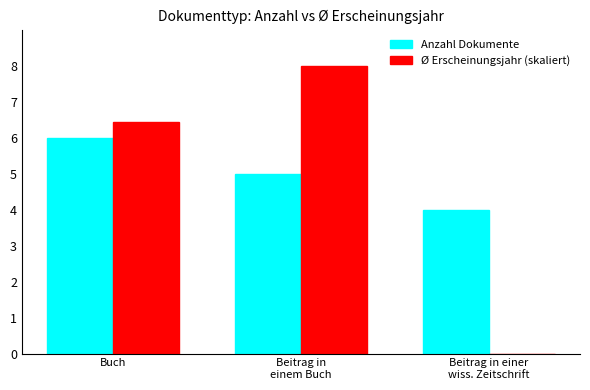

What is the highest value of the Ø Erscheinungsjahr (skaliert) series?

8.0